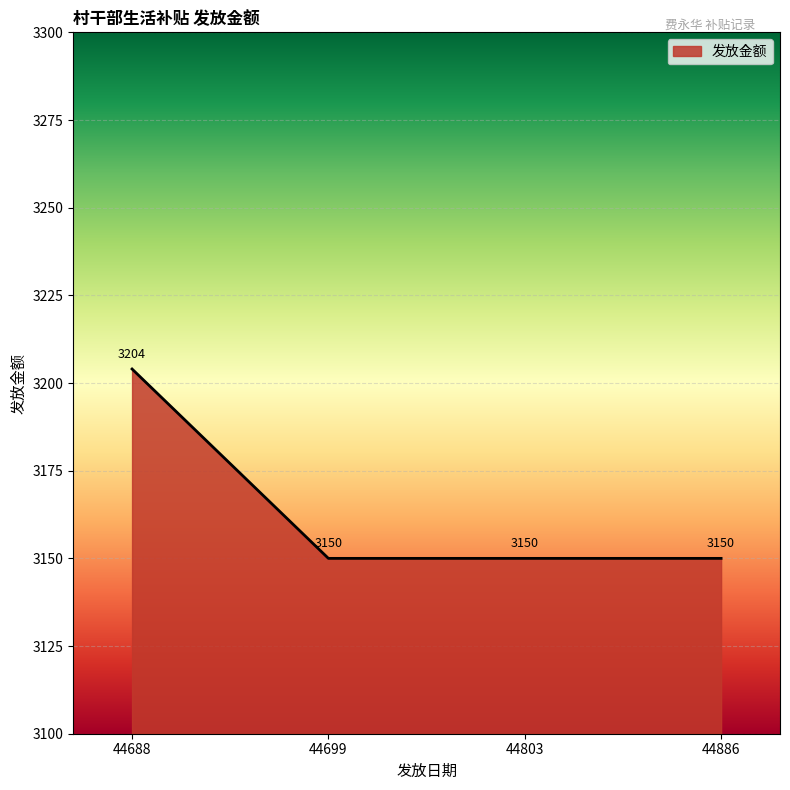

Read the value at 44803, to the nearest 10.

3150